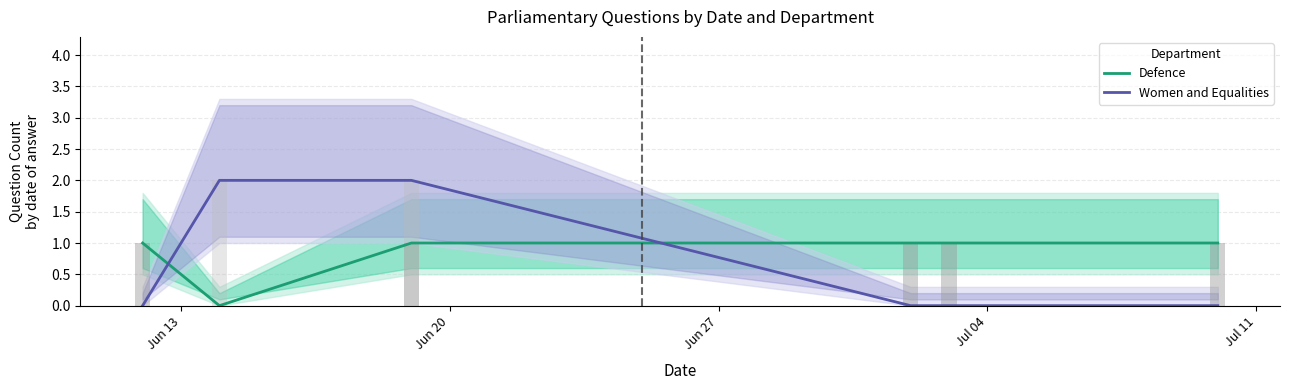

True or false: Women and Equalities and Defence intersect in this chart.

True